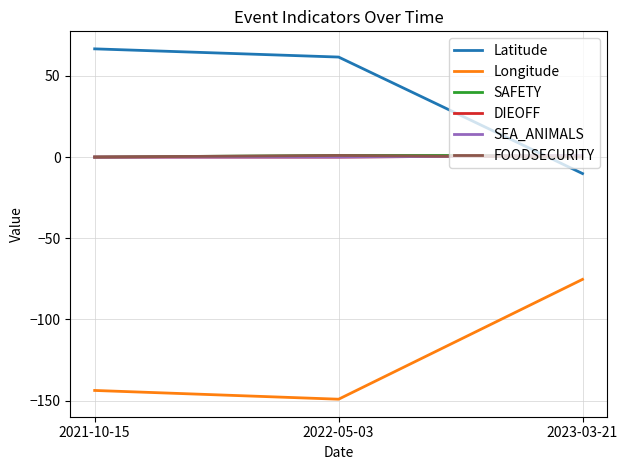

What is the sum of the Latitude values at 2021-10-15 and 2022-05-03?

128.3